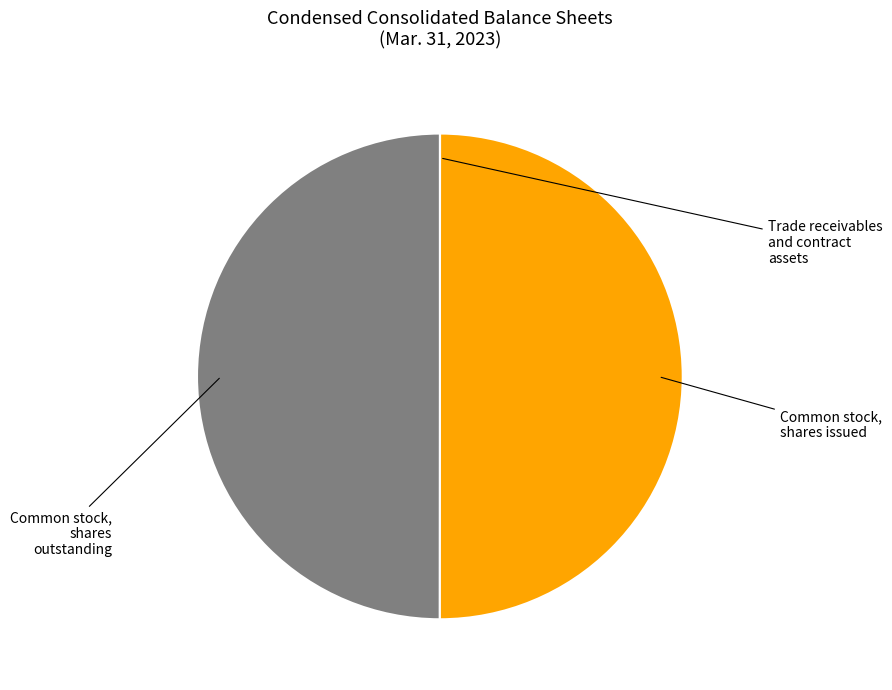

To the nearest percent, what is the difference between the largest and smallest slice percentages?

50%